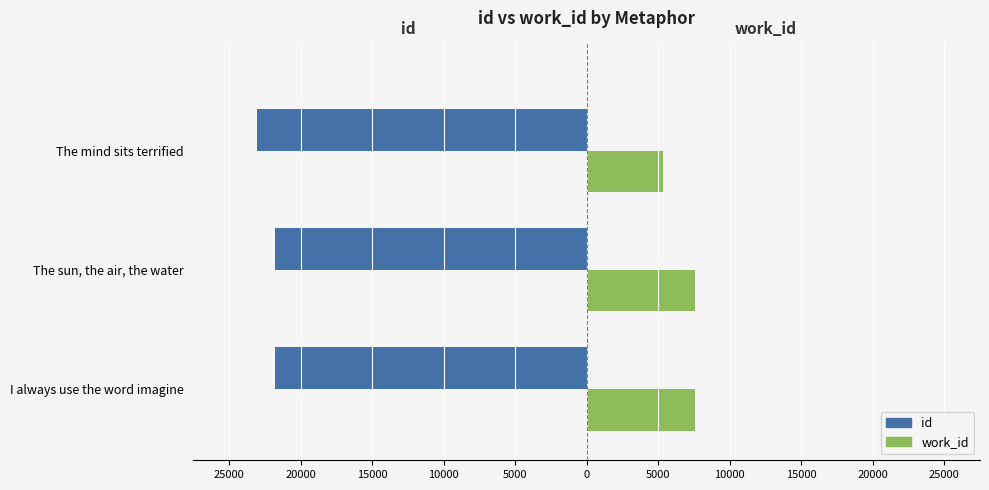

What is the value of the work_id bar at the 1st from the left?

7547